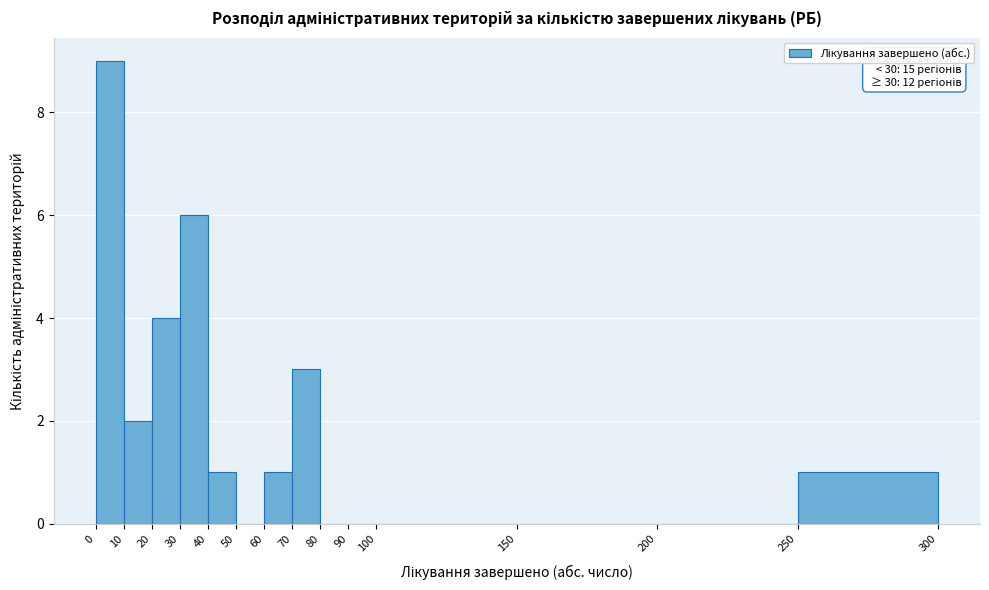

Over which range of the x-axis is the bar tallest?

0 to 10